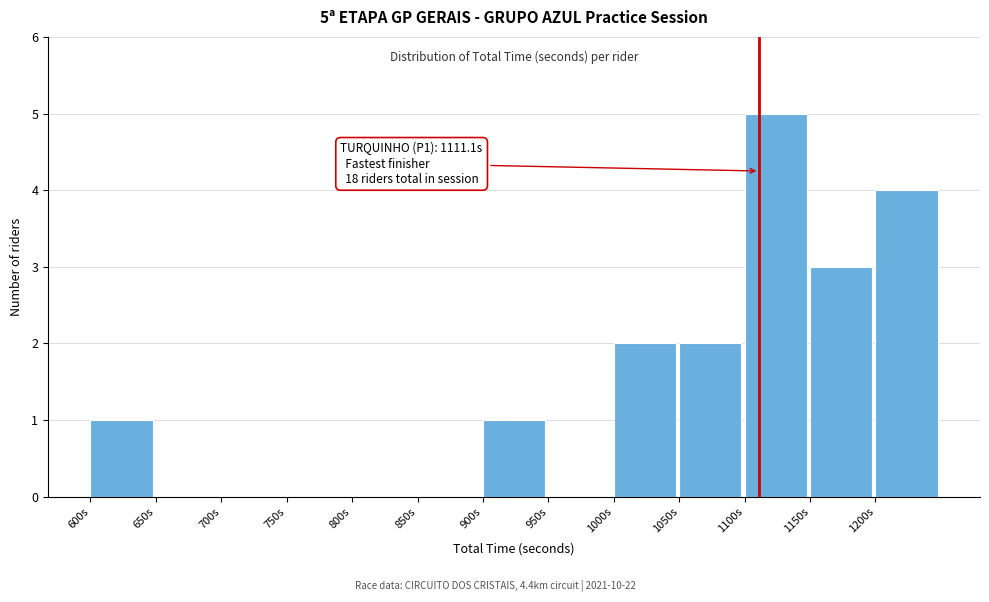

Which range on the x-axis has the tallest bar?

1100 to 1150